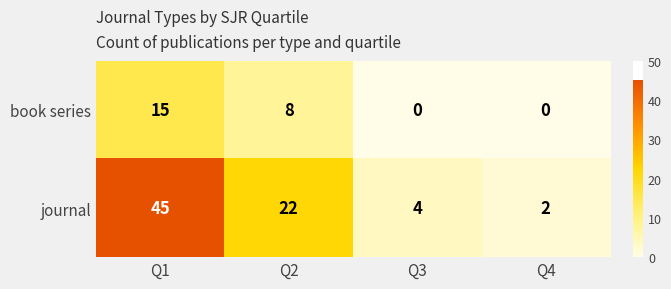

What is the total value across all series at Q3?

4